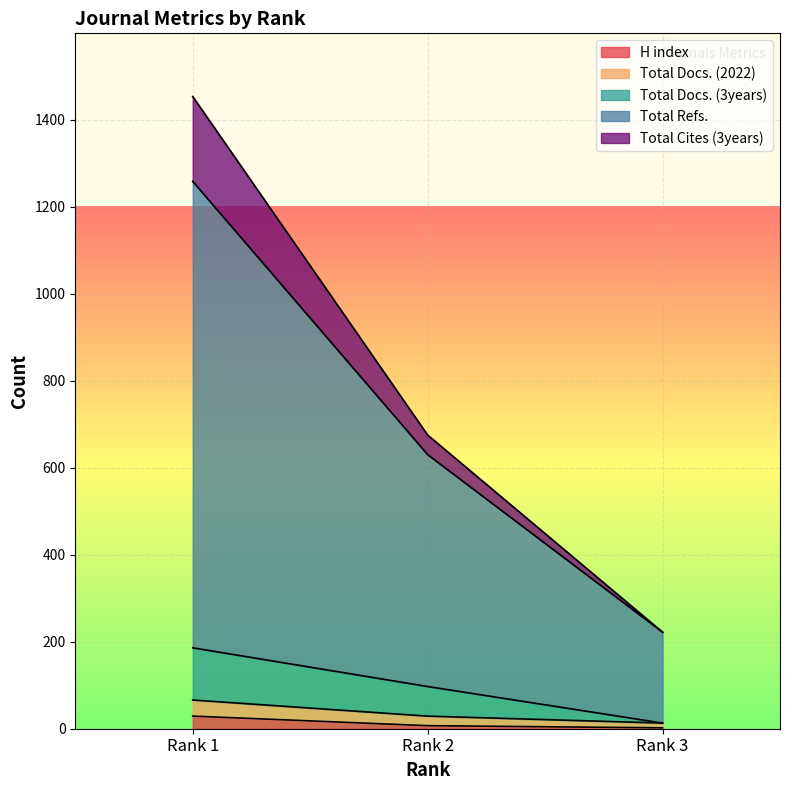

How many data points does each series have?

3